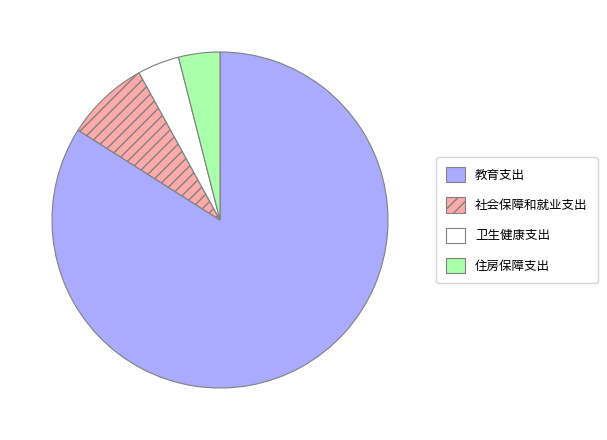

Does 社会保障和就业支出 account for over 50% of the chart?

No